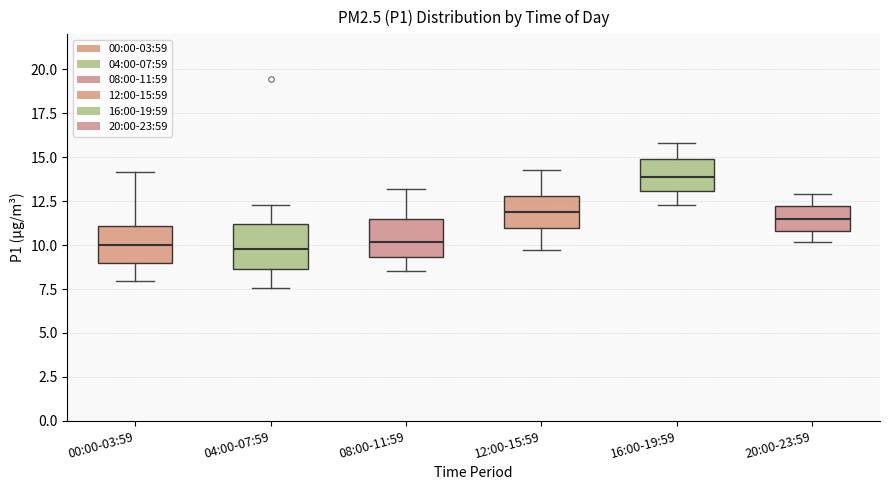

Reading left to right, transcribe this box plot: for each box, give where its median line is, the range the box spans, and where its two whiskers end, as read against the y-axis. The values are not printed on the chart, so give them approximately, as read against the axis.

00:00-03:59: median 10.0, box 9.0 to 11.0, whiskers 8.0 to 14.0
04:00-07:59: median 10.0, box 8.5 to 11.0, whiskers 7.5 to 12.5
08:00-11:59: median 10.0, box 9.5 to 11.5, whiskers 8.5 to 13.0
12:00-15:59: median 12.0, box 11.0 to 13.0, whiskers 9.5 to 14.5
16:00-19:59: median 14.0, box 13.0 to 15.0, whiskers 12.5 to 16.0
20:00-23:59: median 11.5, box 11.0 to 12.0, whiskers 10.0 to 13.0